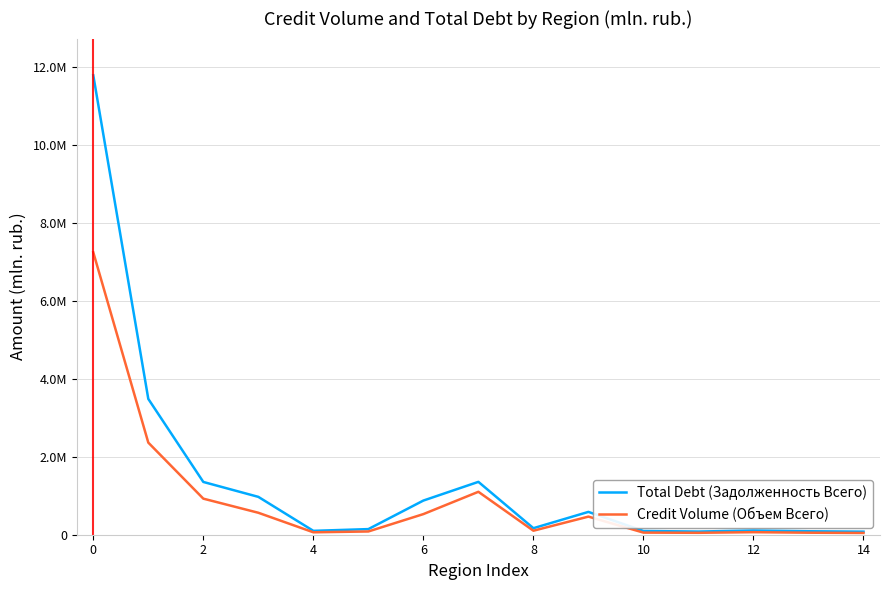

What are all the series names shown in the legend?

Total Debt (Задолженность Всего), Credit Volume (Объем Всего)